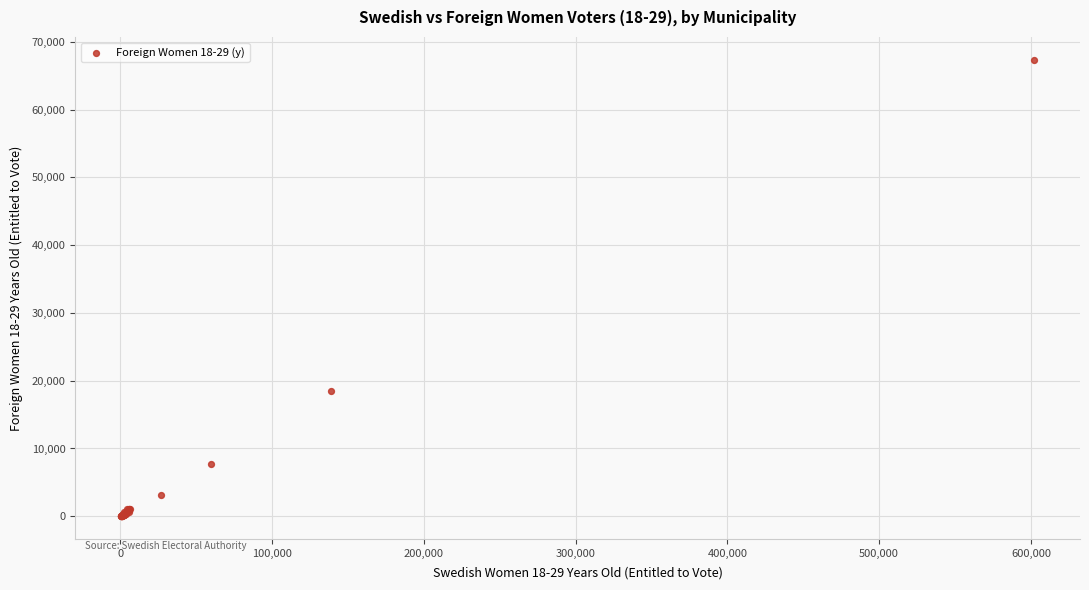

What Y value in the scatter plot is closest to 33689?

18456